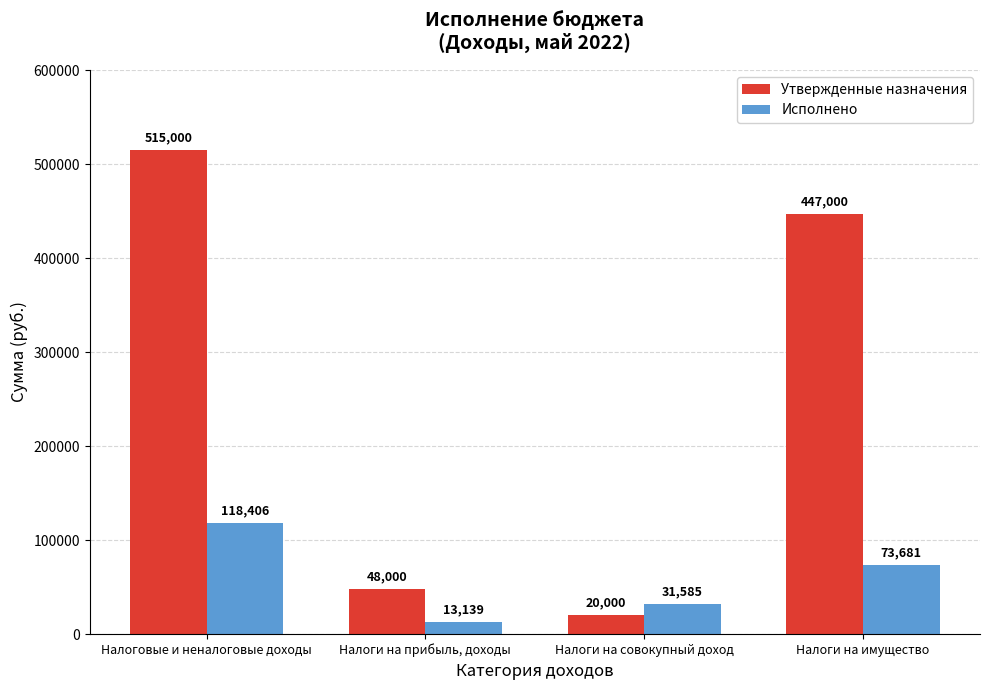

What is the sum of all Утвержденные назначения values?

1030000.0